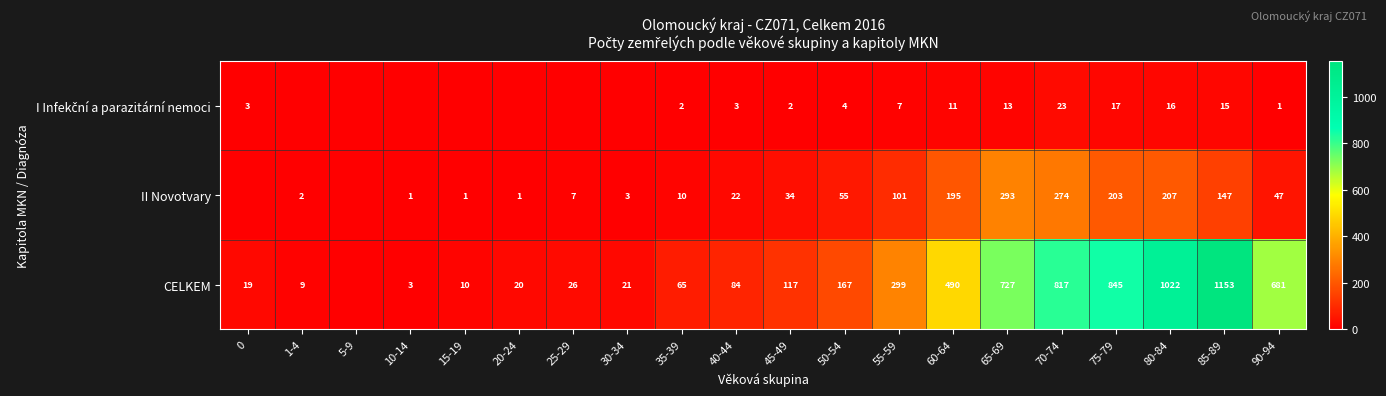

The value of CELKEM at 30-34 is 7. True or false?

False